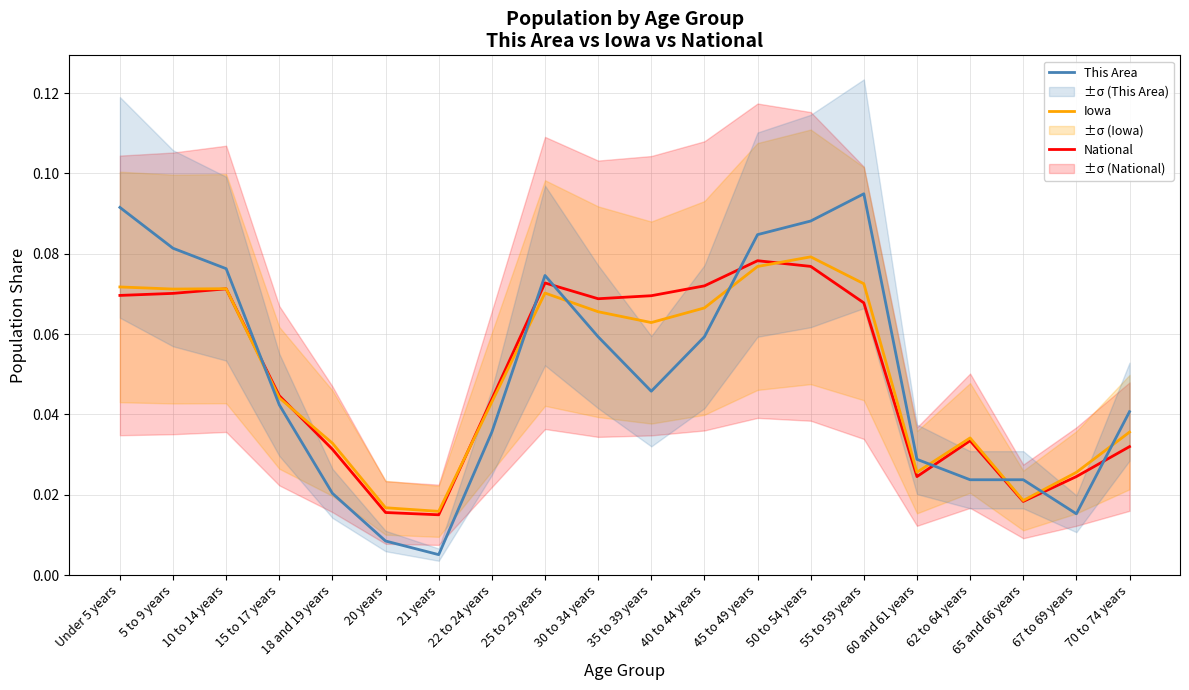

What is the label of the 7th point from the right?

50 to 54 years